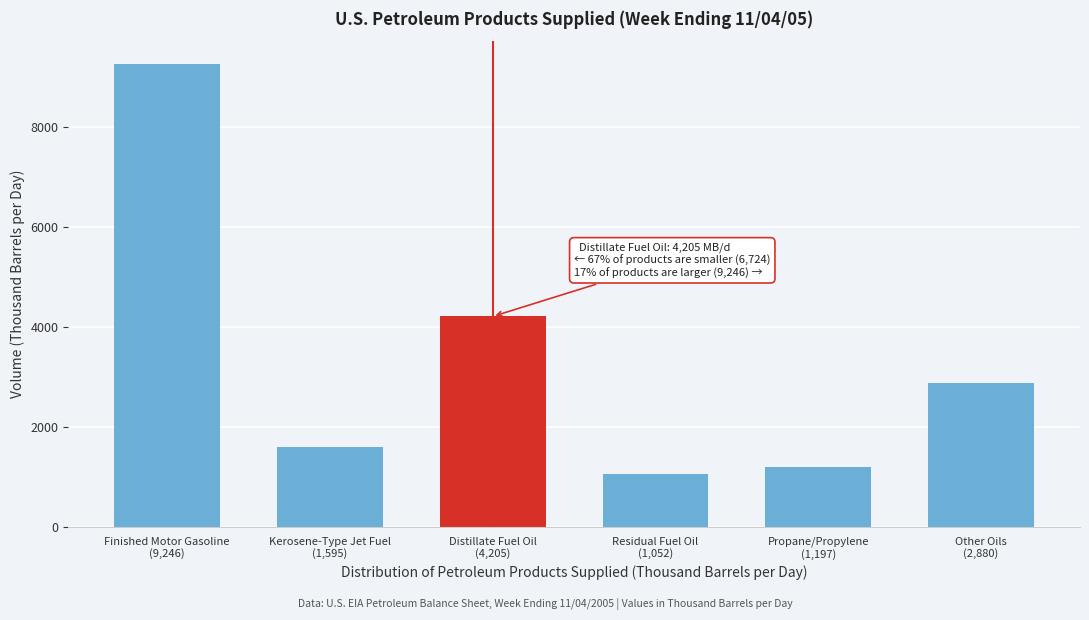

Reading left to right, extract all data points from this chart.

9246	1595	4205	1052	1197	2880